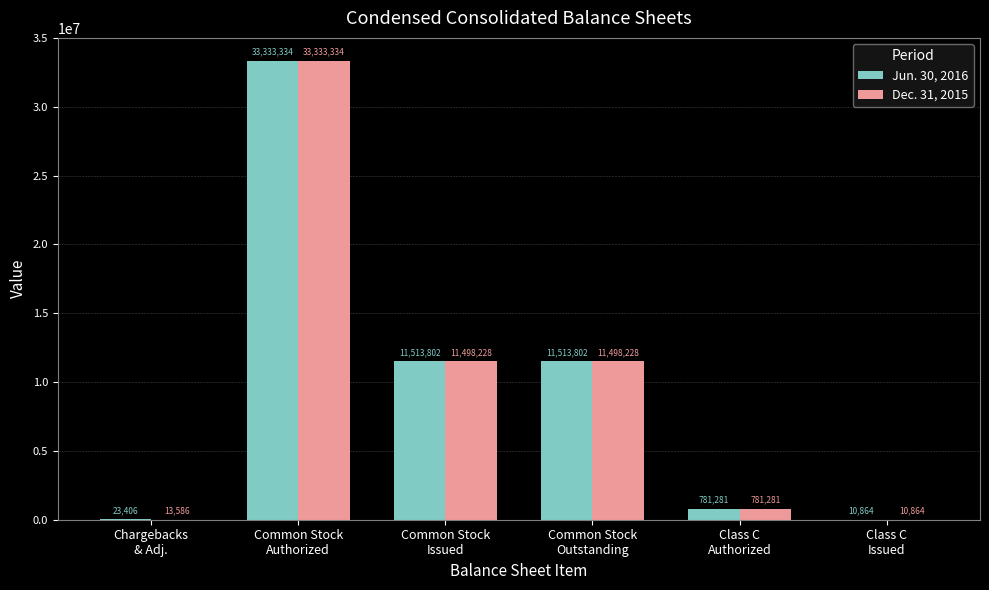

What is the maximum value for Dec. 31, 2015?

33333334